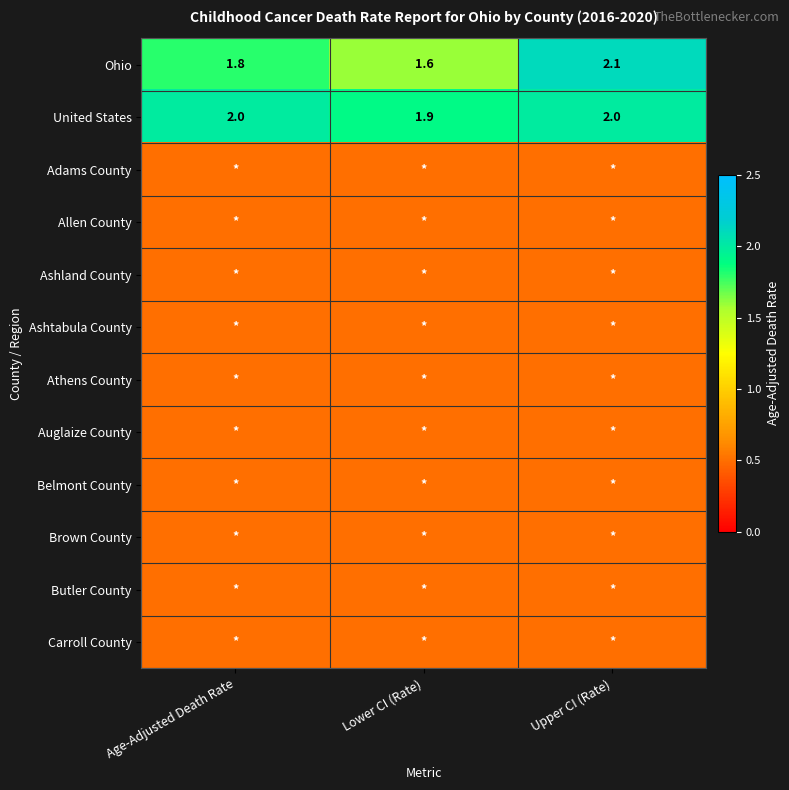

Which category has the lowest value in the United States series?

Lower CI (Rate)